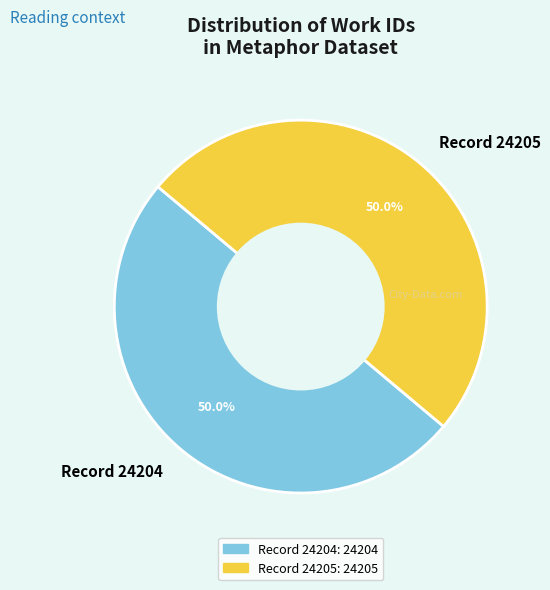

Combined, what portion of the pie is Record 24204 and Record 24205?

100.0%